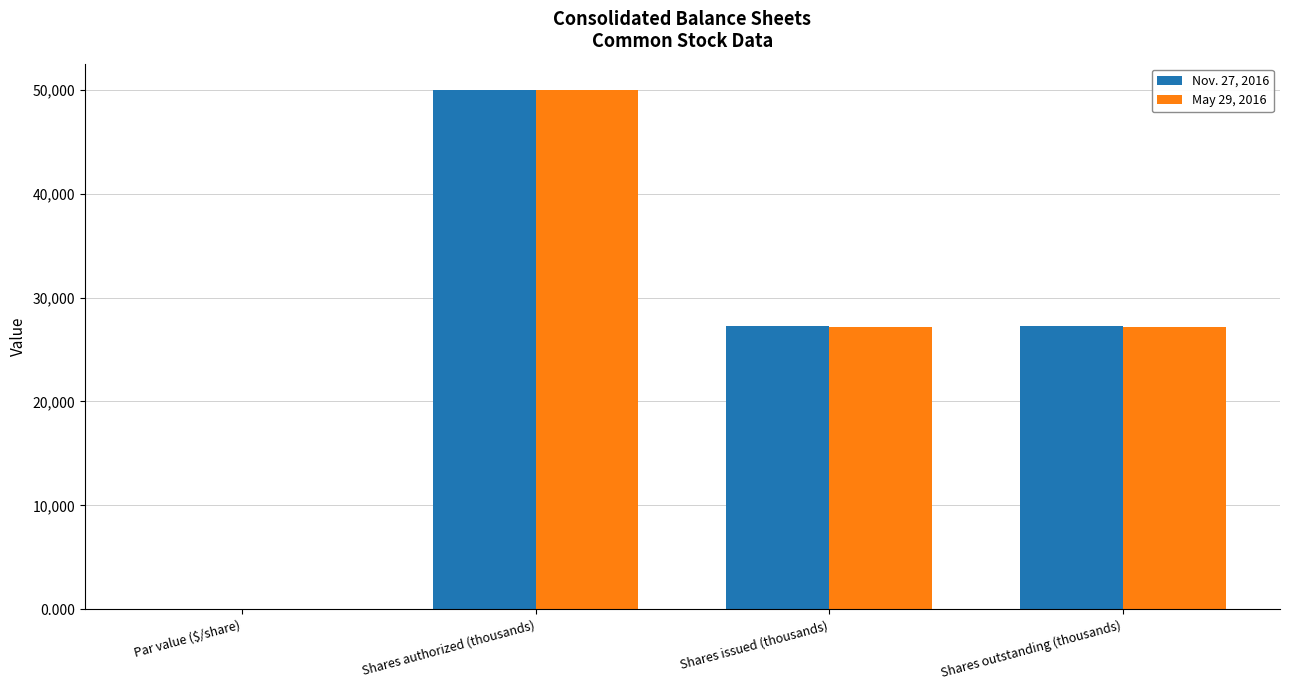

What are all the series names shown in the legend?

Nov. 27, 2016, May 29, 2016